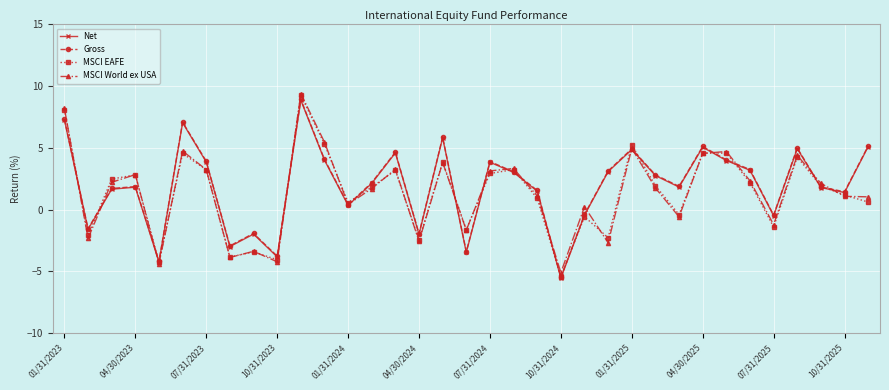

Which series has the widest spread of values?

MSCI EAFE